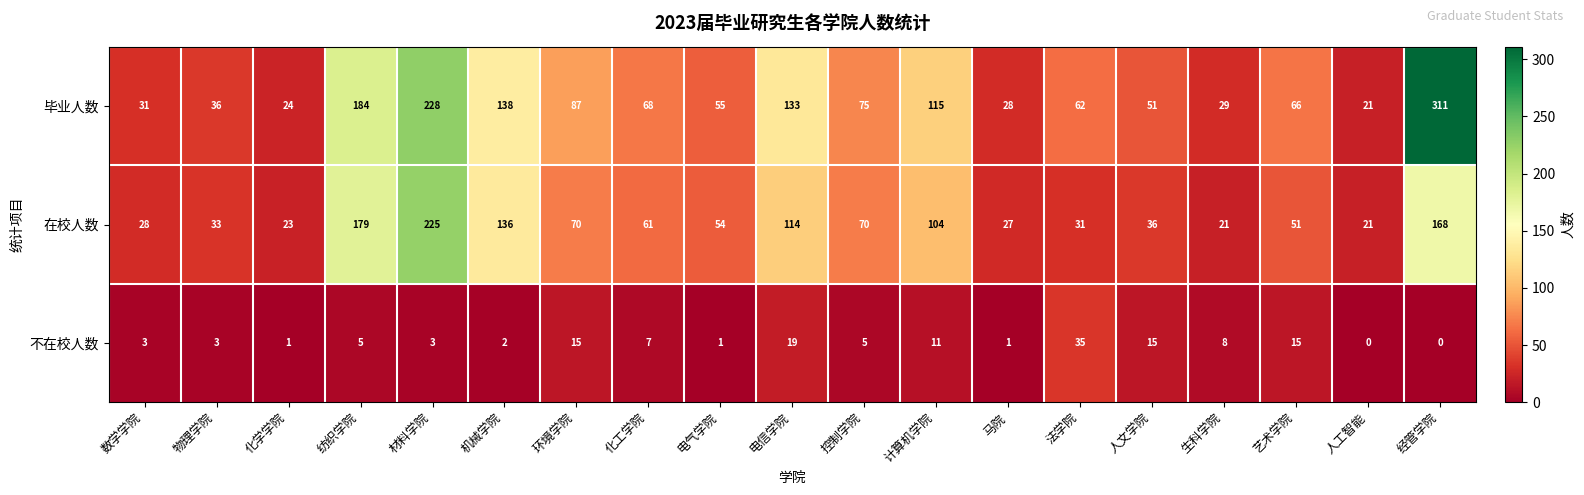

What is the total value across all series at 人工智能?

42